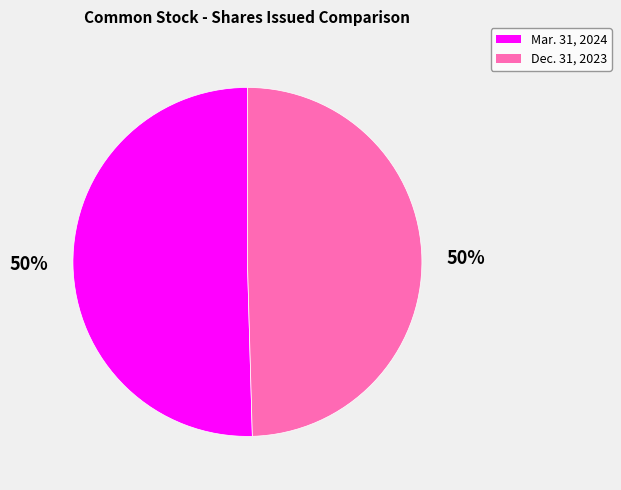

True or false: Dec. 31, 2023 accounts for 59% of the total.

False